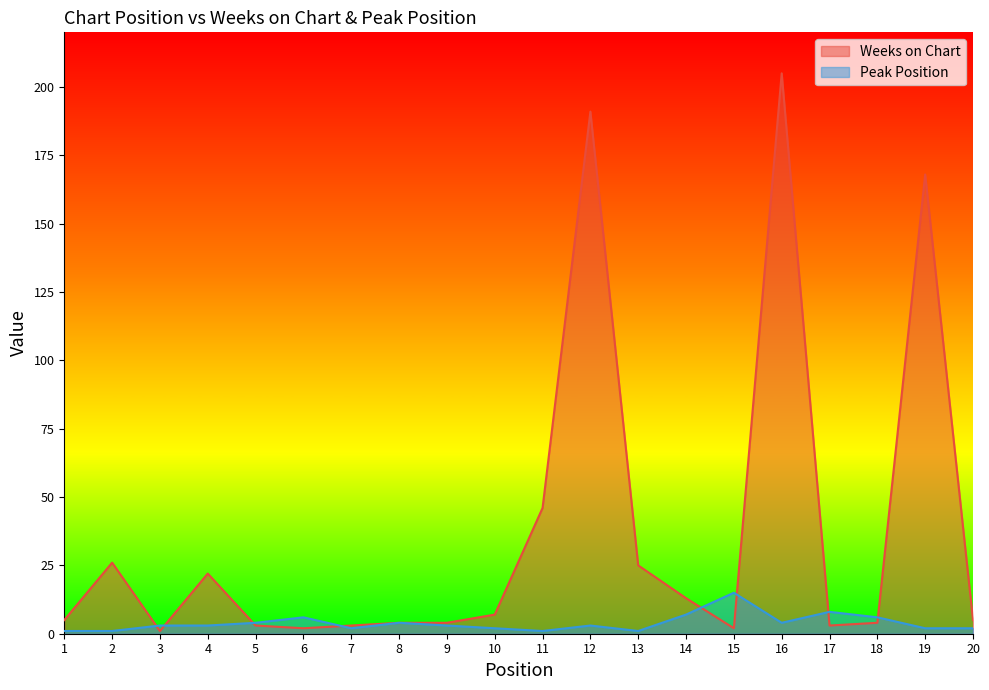

What is the spread (max minus min) of values at 2?

25